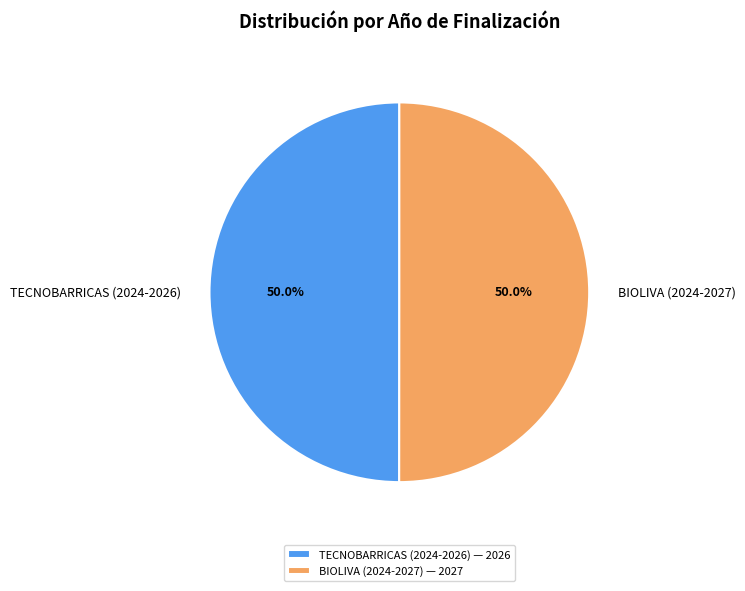

What is the ratio of the value at TECNOBARRICAS (2024-2026) to the value at BIOLIVA (2024-2027)?

1.0